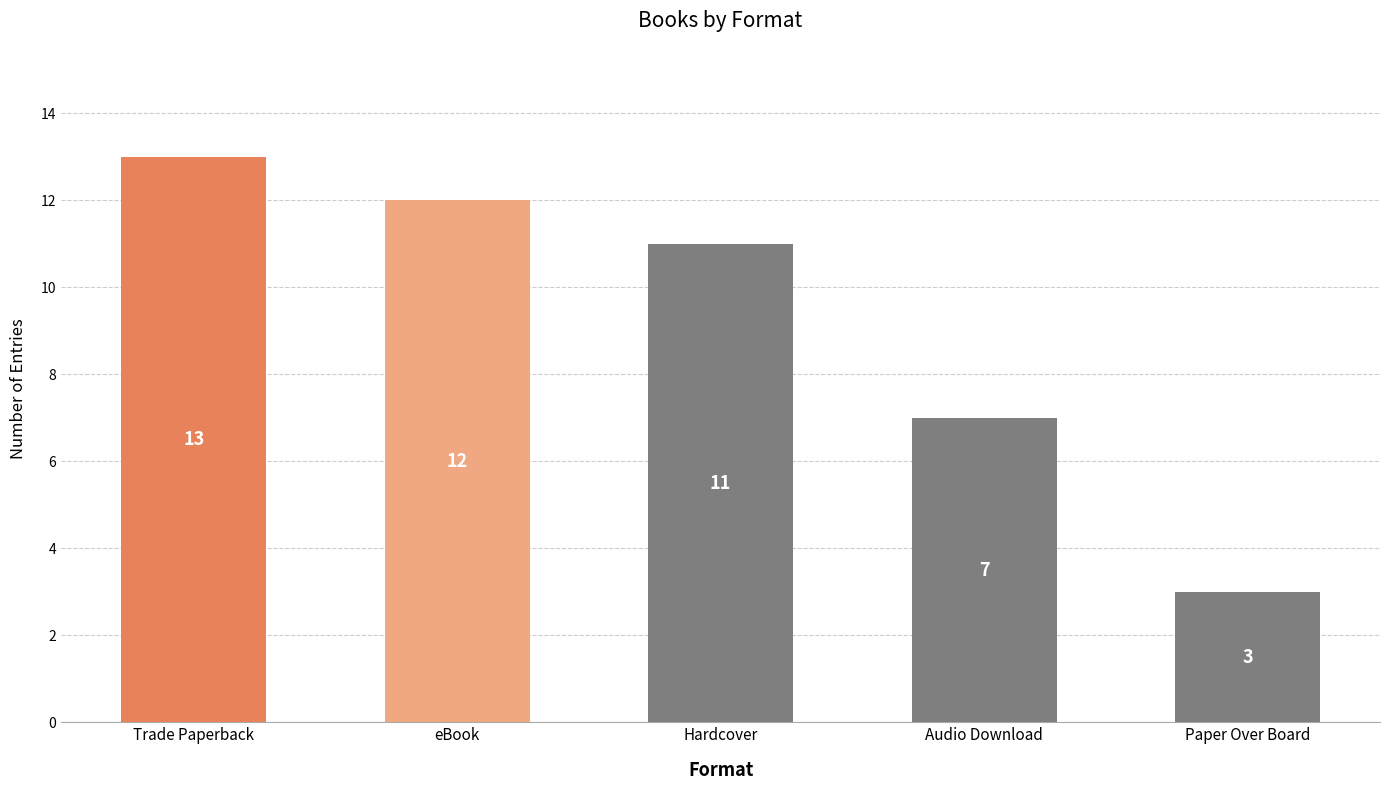

What is the change in value from Trade Paperback to Hardcover?

-2